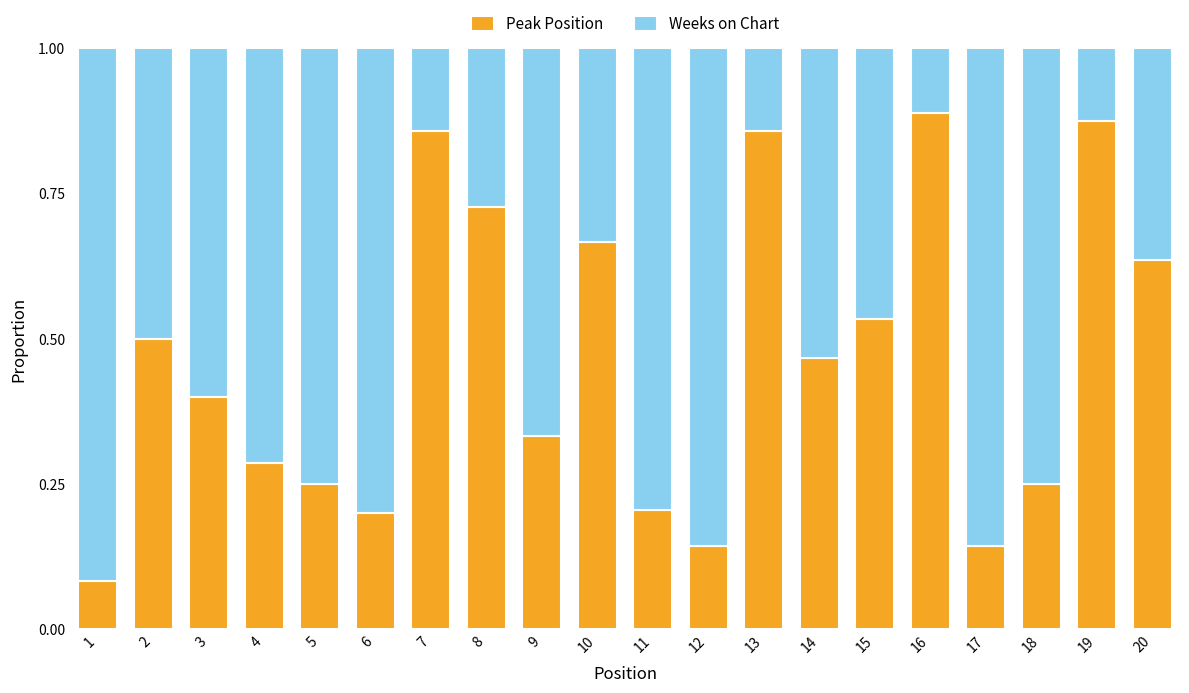

True or false: Peak Position has a value of 0.2 at 12.

False